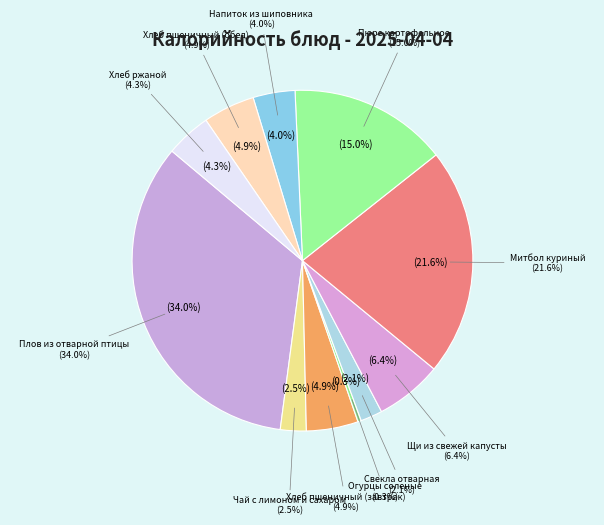

True or false: Митбол куриный accounts for 34% of the total.

False